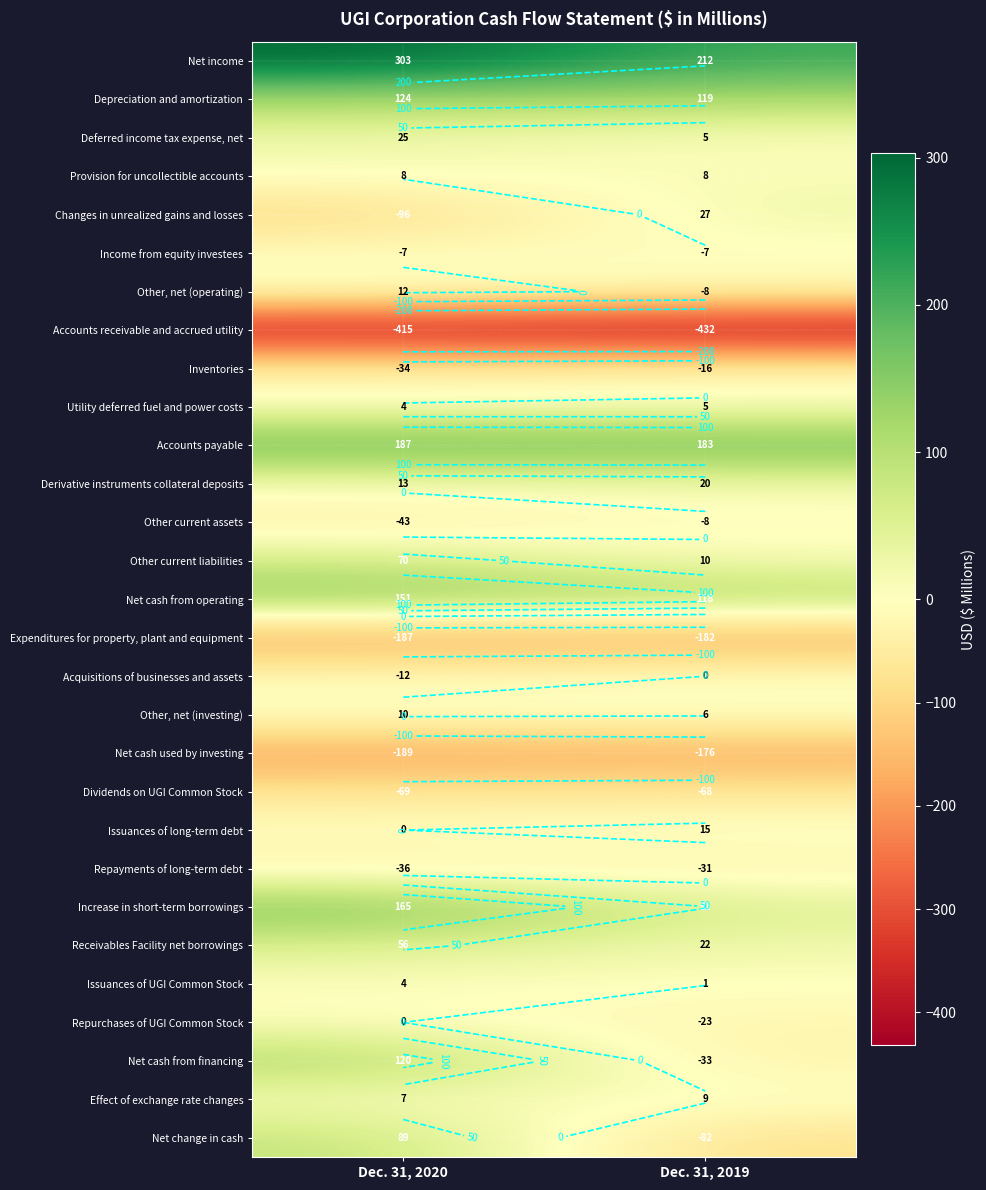

At which category is the sum across all series the highest?

Dec. 31, 2020